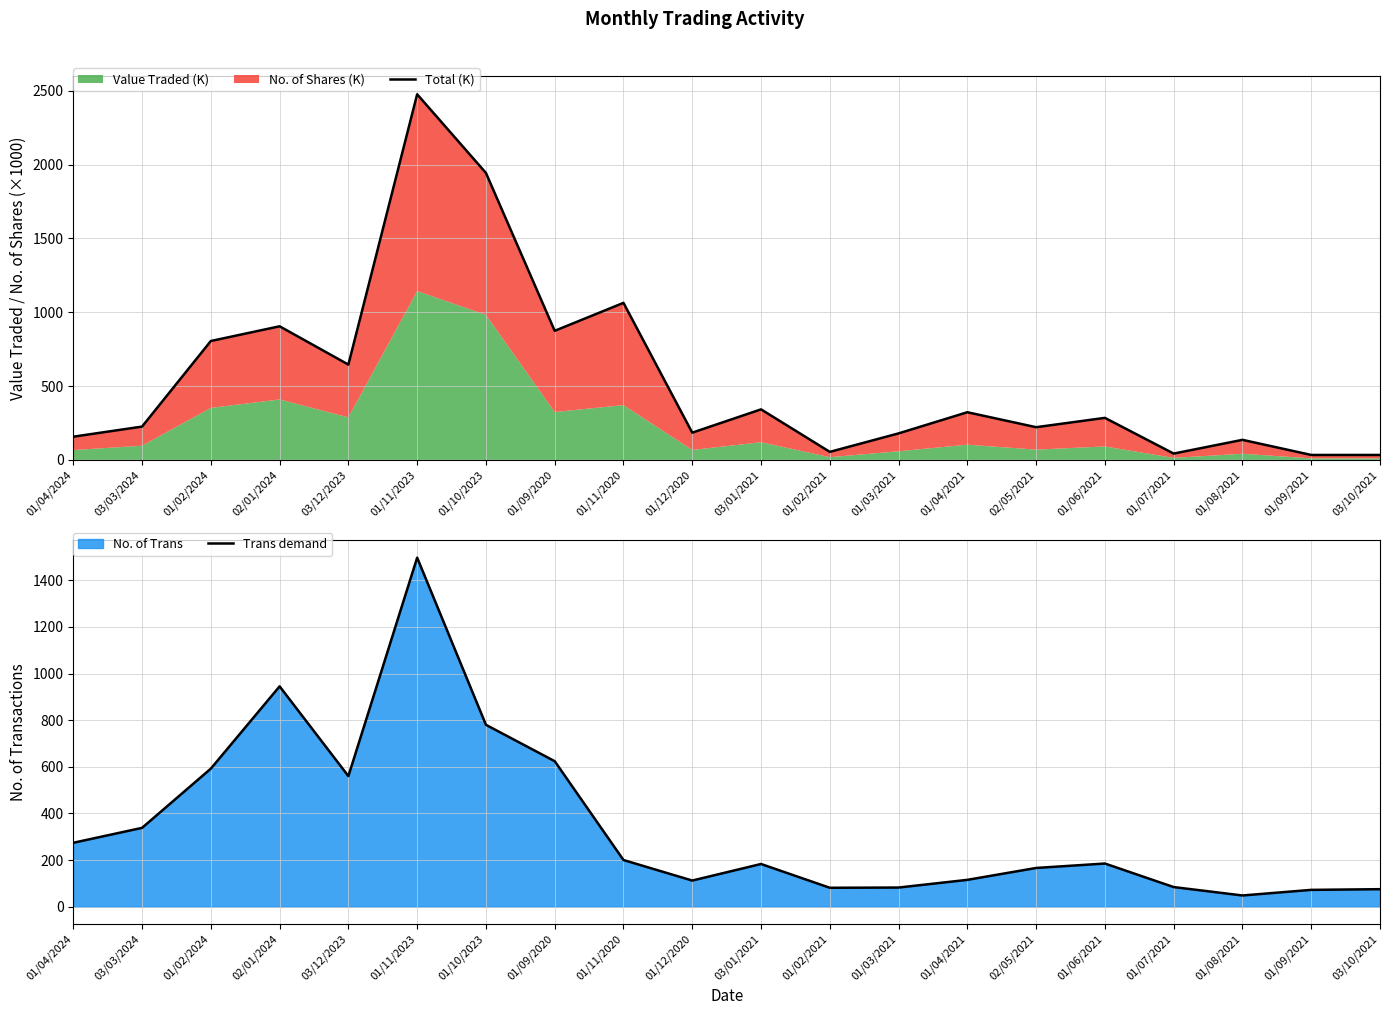

True or false: Total (K) has a value of 42.7 at 01/07/2021.

True